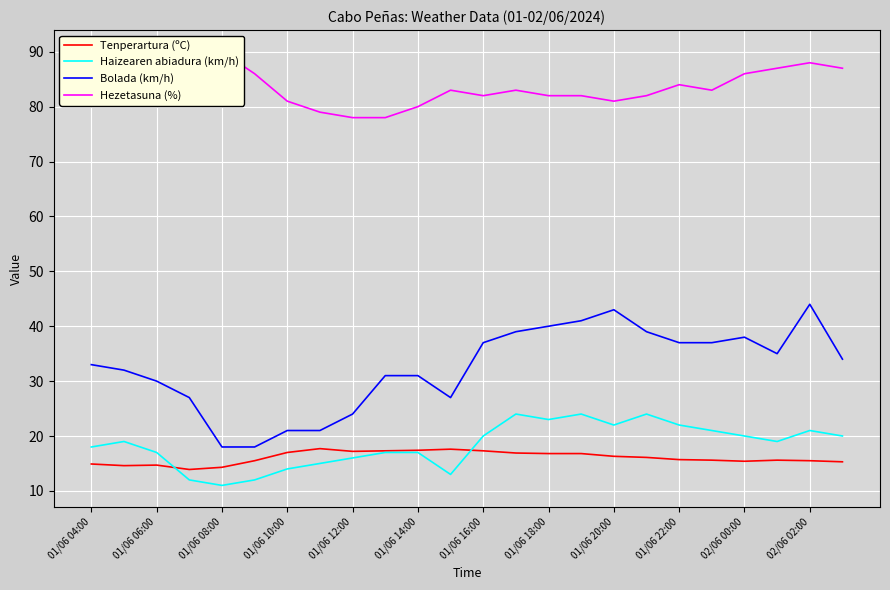

Which series has the widest spread of values?

Bolada (km/h)